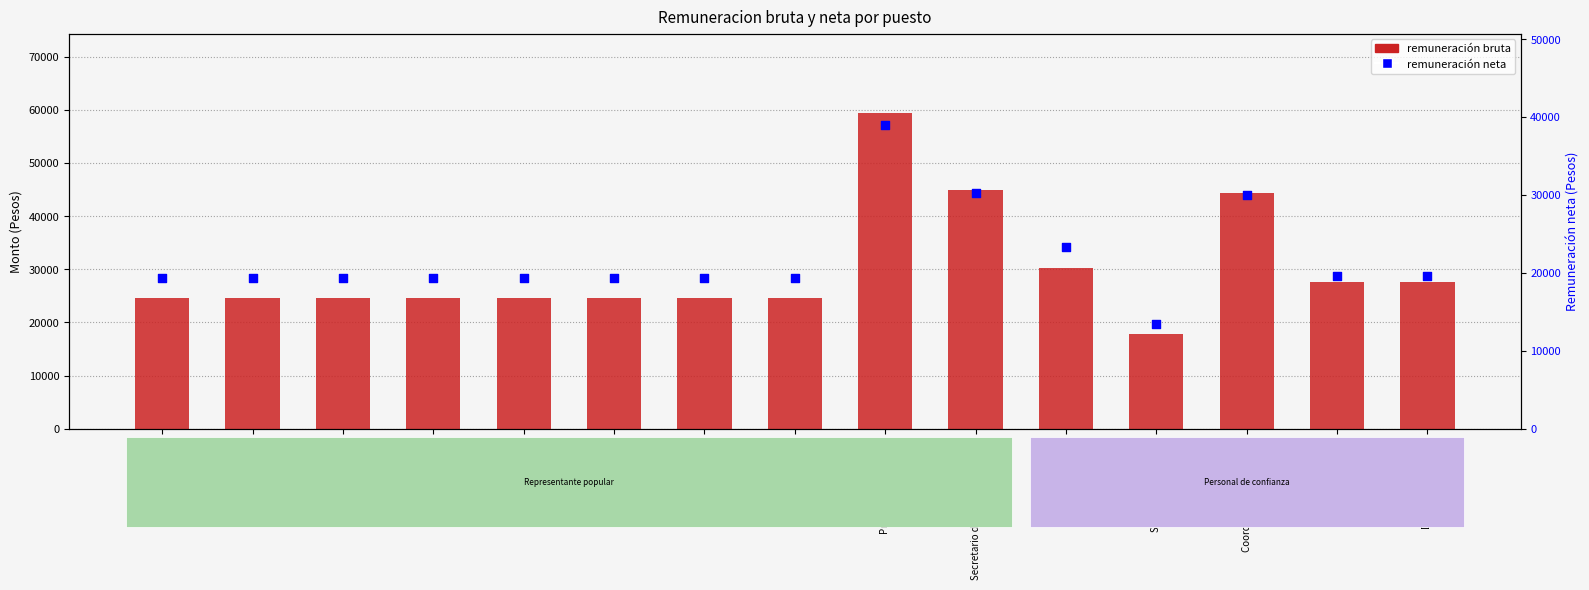

Which series has the largest total across all categories?

remuneración bruta